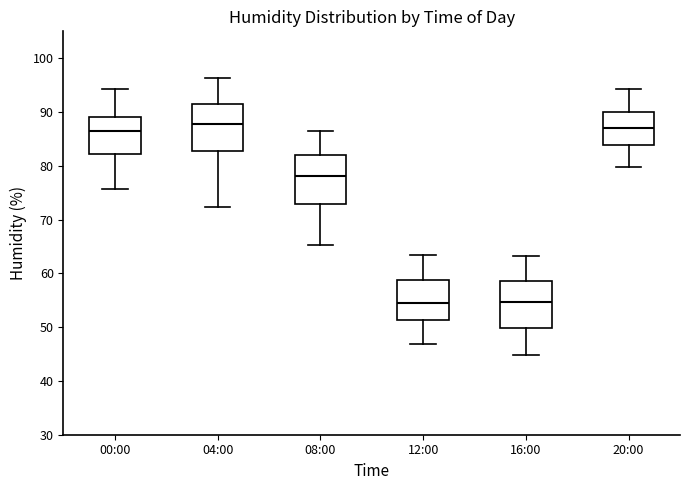

Where does the upper whisker of the box for 16:00 end on the y-axis? The values are not printed on the chart, so give them approximately, as read against the axis.

63